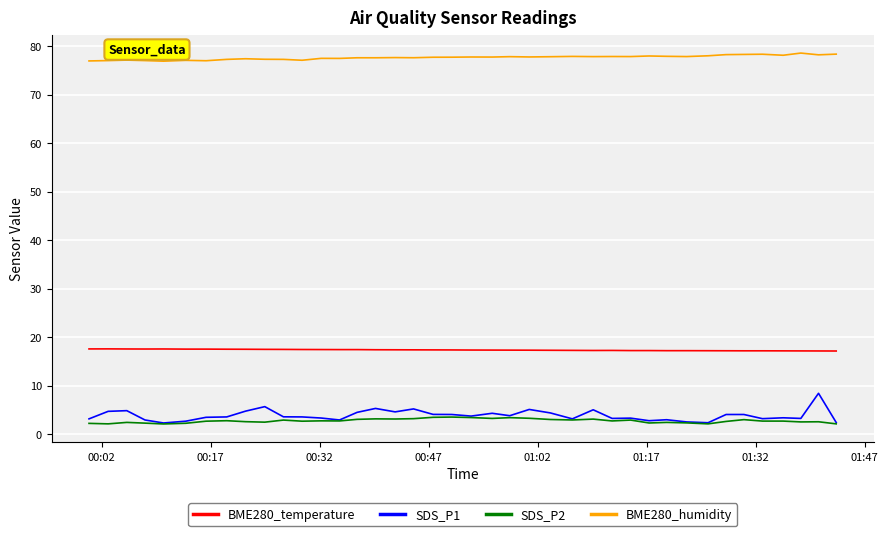

True or false: SDS_P1 and BME280_humidity cross at least once.

False